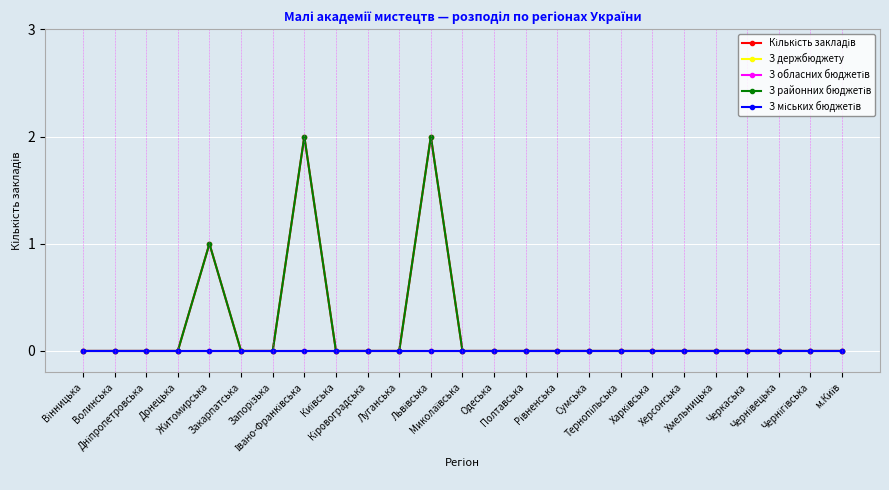

How many interior local peaks does the З районних бюджетів series have?

3